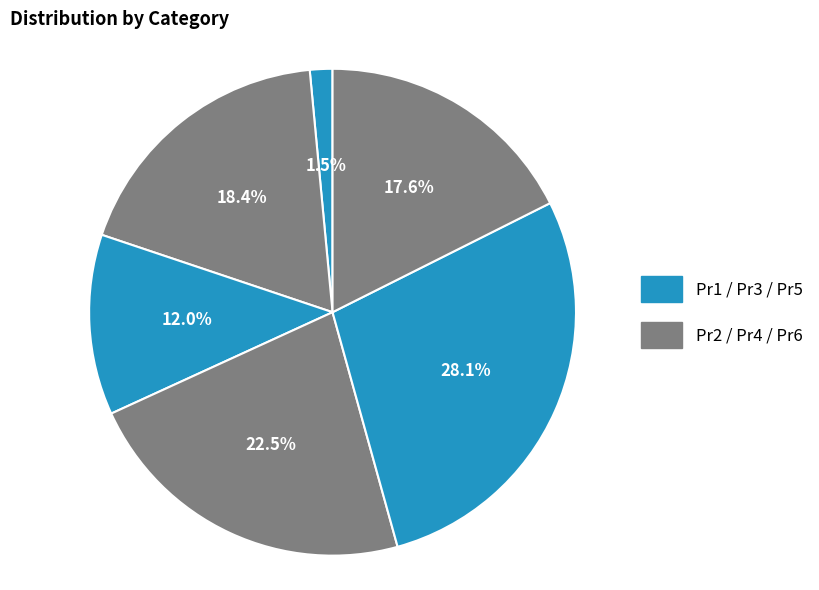

How many segments does this pie chart have?

6